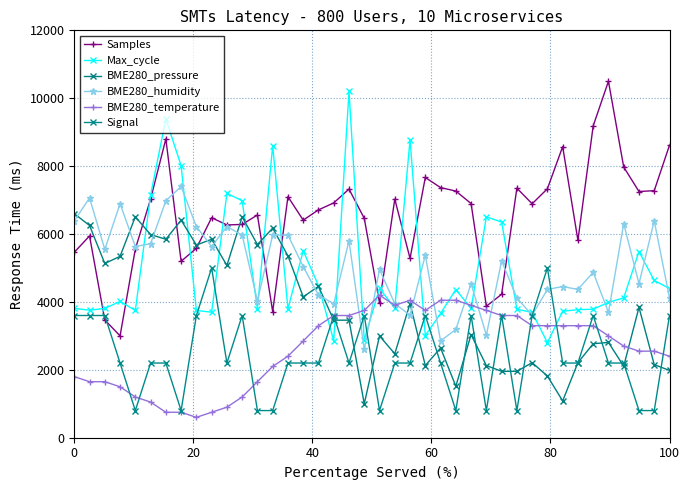

How many interior local peaks does the Signal series have?

9